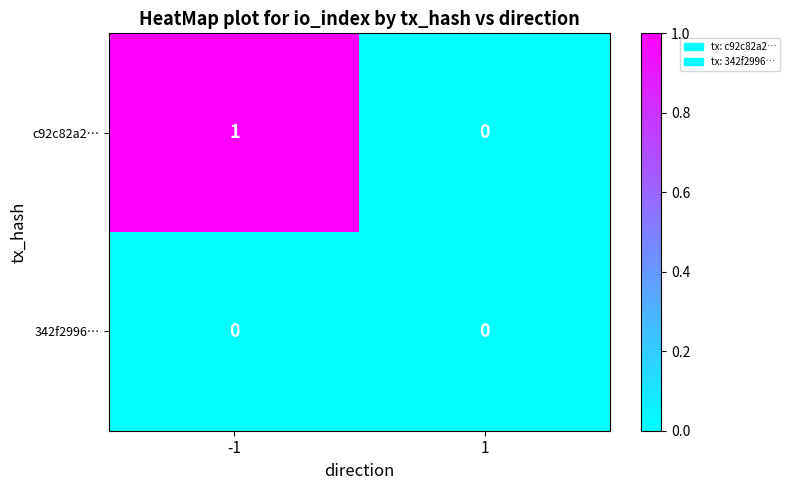

What is the maximum value shown in the chart?

1